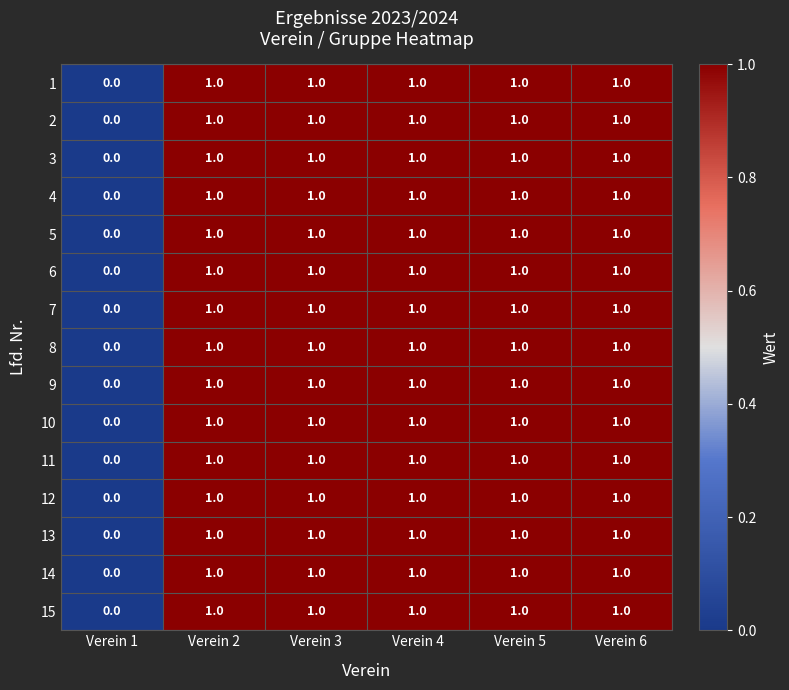

How many 14 values are between 1 and 2?

5